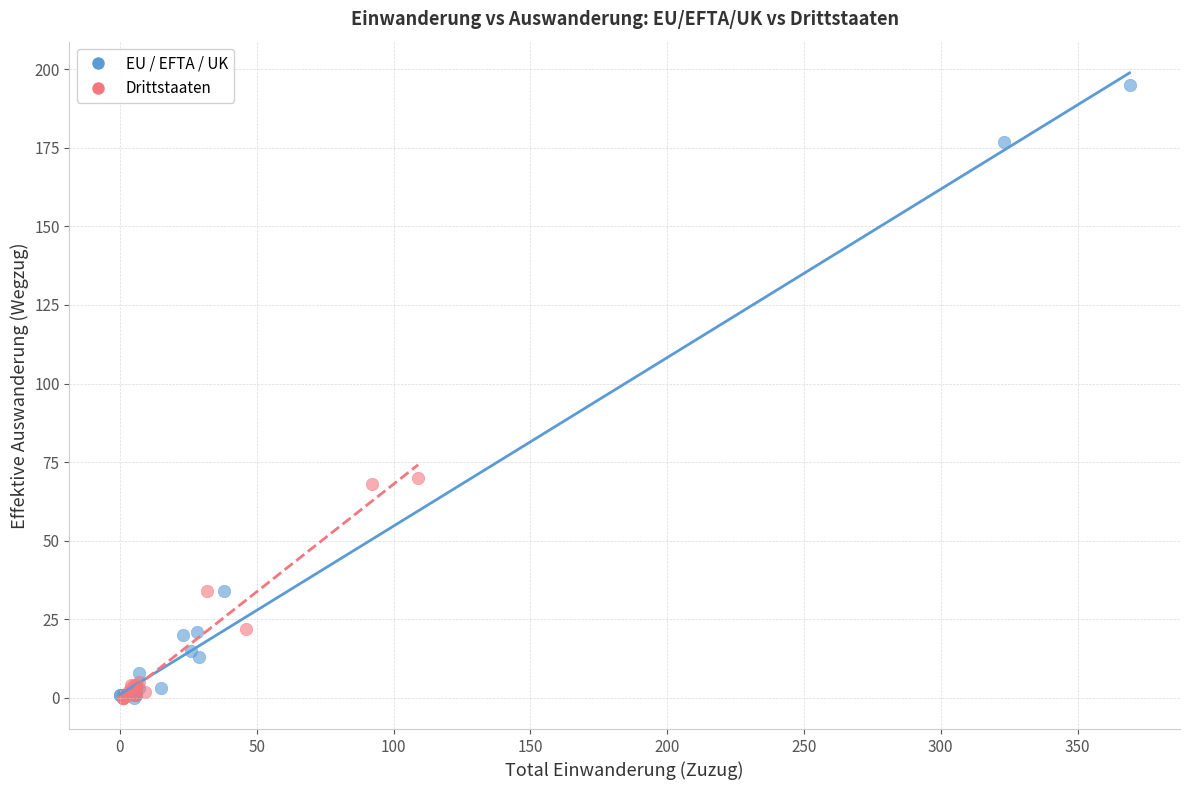

Which series contains the highest Y value?

EU / EFTA / UK